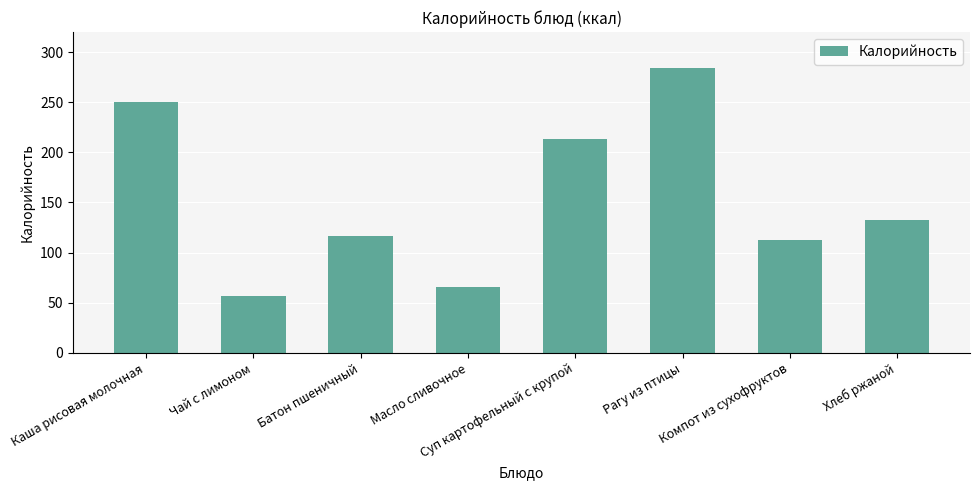

Rank the categories by value from lowest to highest.

Чай с лимоном, Масло сливочное, Компот из сухофруктов, Батон пшеничный, Хлеб ржаной, Суп картофельный с крупой, Каша рисовая молочная, Рагу из птицы